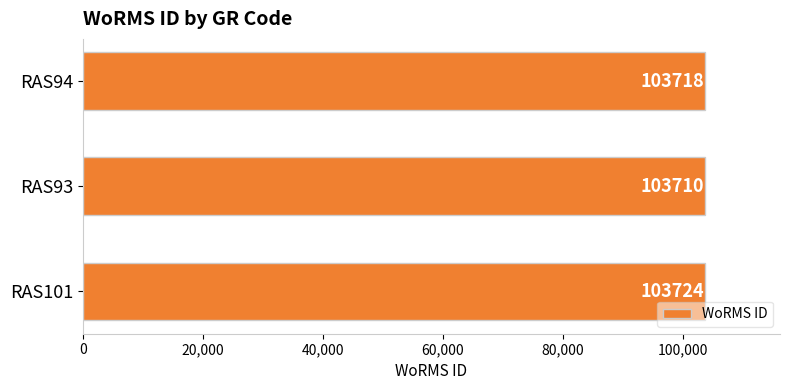

What is the change in value from RAS101 to RAS93?

-14